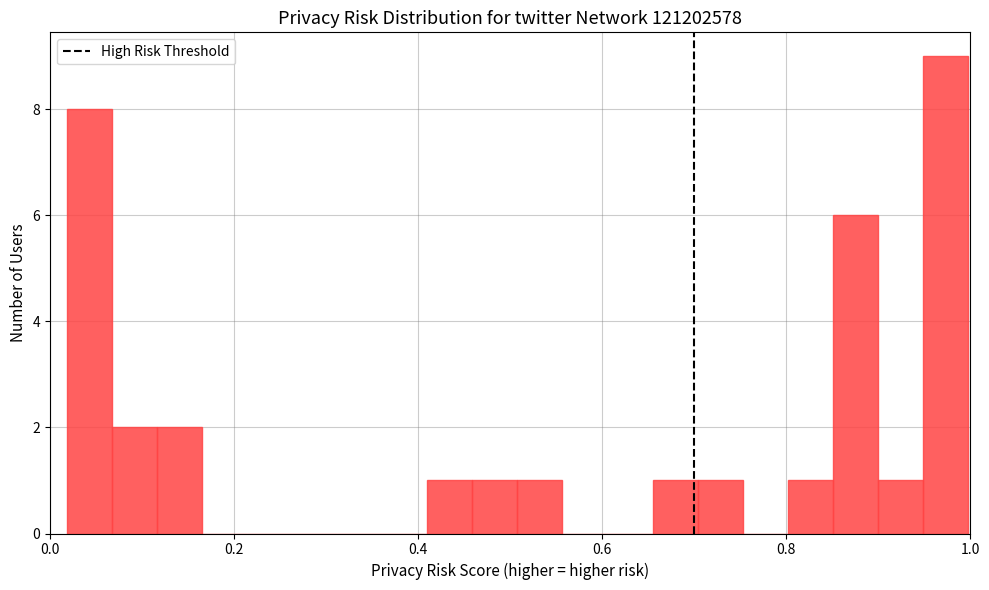

Around what value on the x-axis is the tallest bar? Give the approximate position of its centre, as read against the axis.

0.98